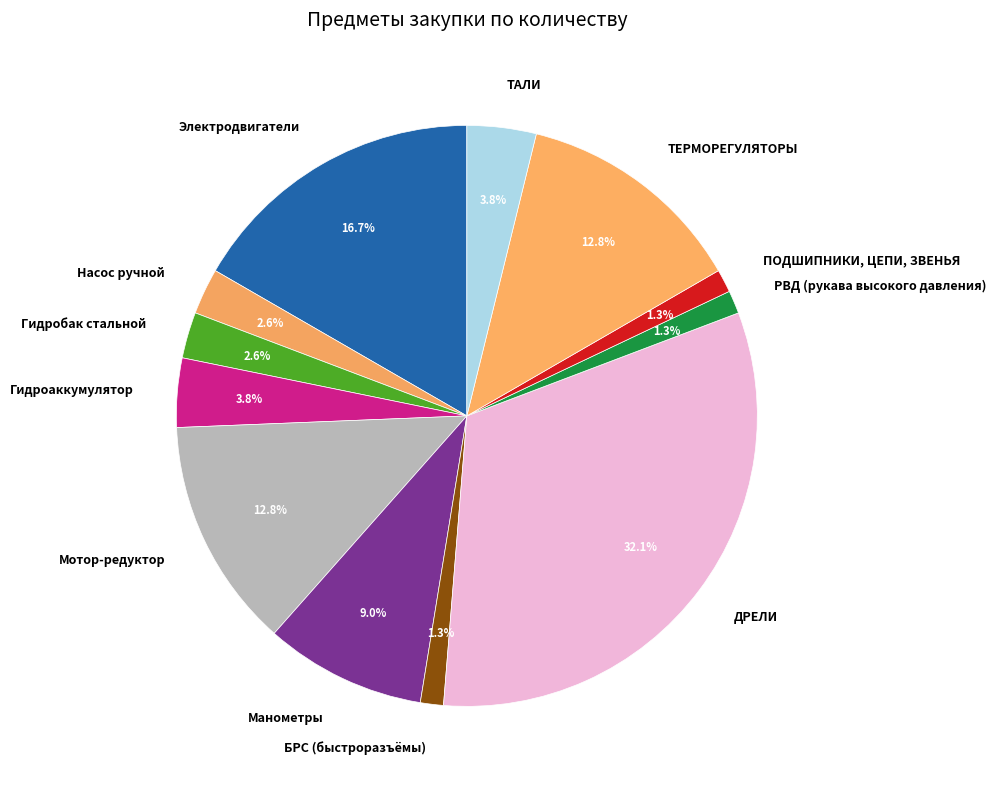

To the nearest percent, what is the difference between the Насос ручной and ПОДШИПНИКИ, ЦЕПИ, ЗВЕНЬЯ slice percentages?

1%